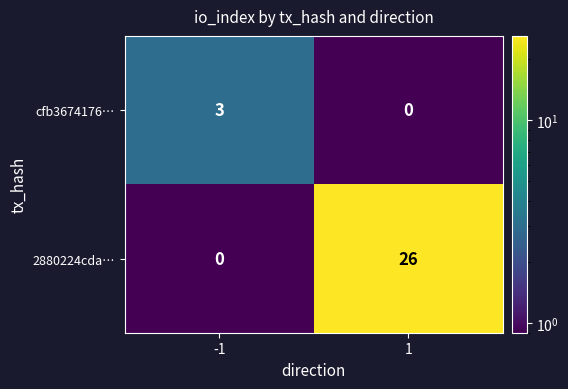

What is the difference between the maximum and minimum values in the 2880224cda… series?

26